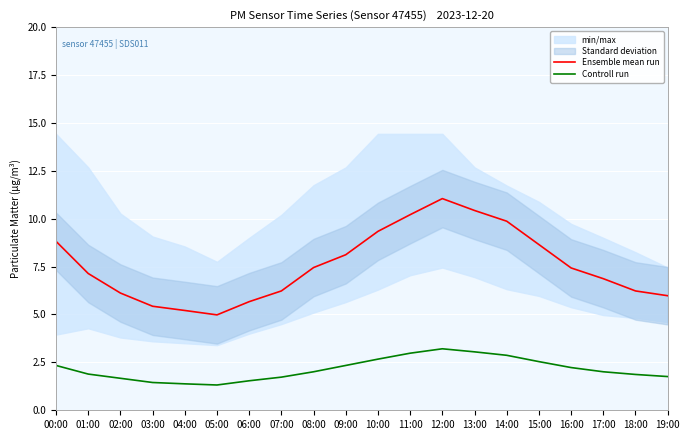

Where does the Controll run series first go above 2?

00:00